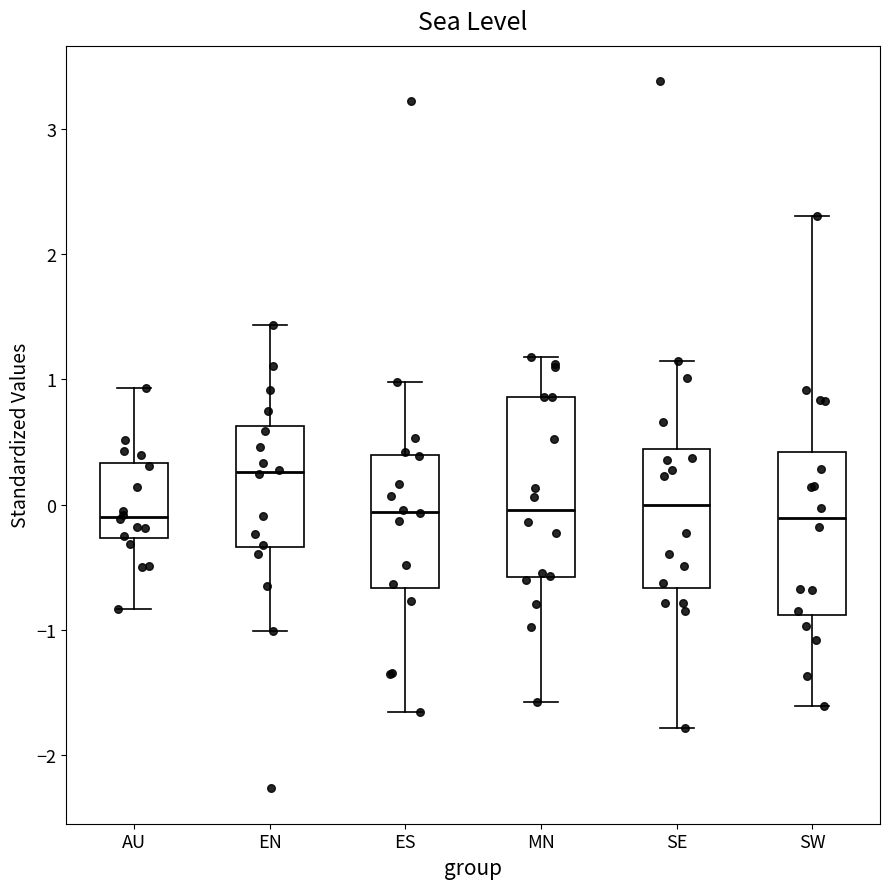

Reading left to right, read every box against the y-axis: the position of its median line, the range the box covers, and the ends of its whiskers. The values are not printed on the chart, so give them approximately, as read against the axis.

AU: median -0.1, box -0.3 to 0.3, whiskers -0.8 to 0.9
EN: median 0.3, box -0.3 to 0.6, whiskers -1.0 to 1.4
ES: median -0.1, box -0.7 to 0.4, whiskers -1.7 to 1.0
MN: median 0.0, box -0.6 to 0.9, whiskers -1.6 to 1.2
SE: median 0.0, box -0.7 to 0.4, whiskers -1.8 to 1.1
SW: median -0.1, box -0.9 to 0.4, whiskers -1.6 to 2.3